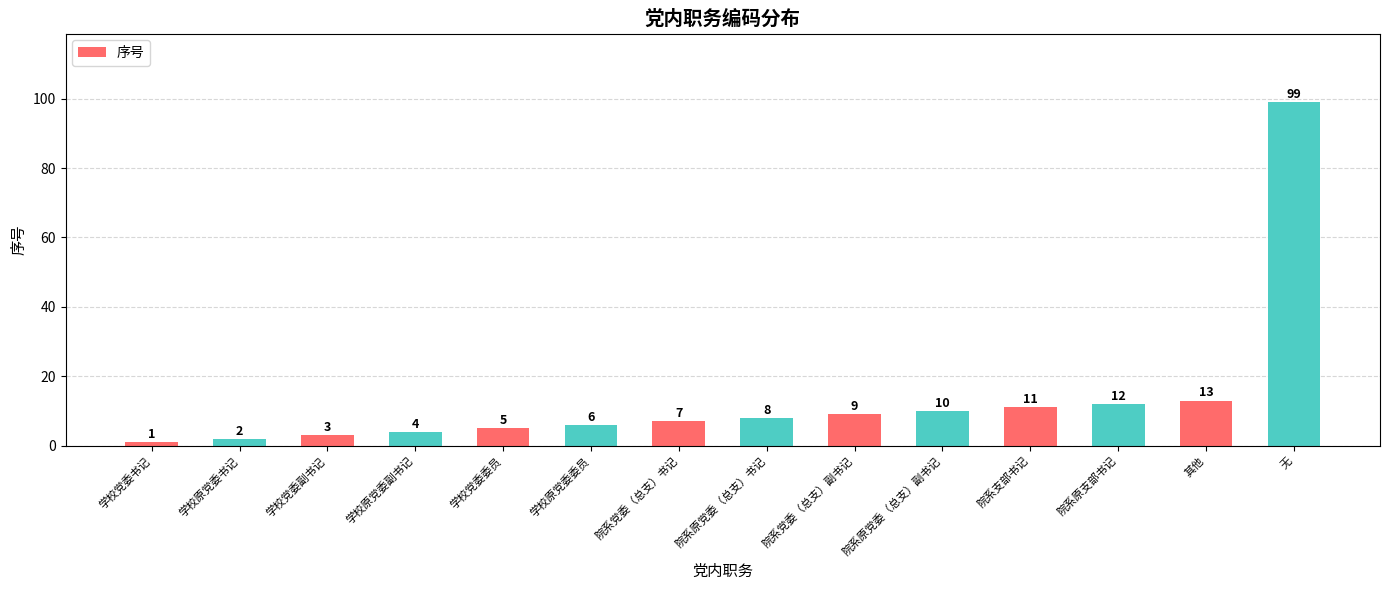

Reading left to right, transcribe all the data shown in this chart.

学校党委书记=1	学校原党委书记=2	学校党委副书记=3	学校原党委副书记=4	学校党委委员=5	学校原党委委员=6	院系党委（总支）书记=7	院系原党委（总支）书记=8	院系党委（总支）副书记=9	院系原党委（总支）副书记=10	院系支部书记=11	院系原支部书记=12	其他=13	无=99